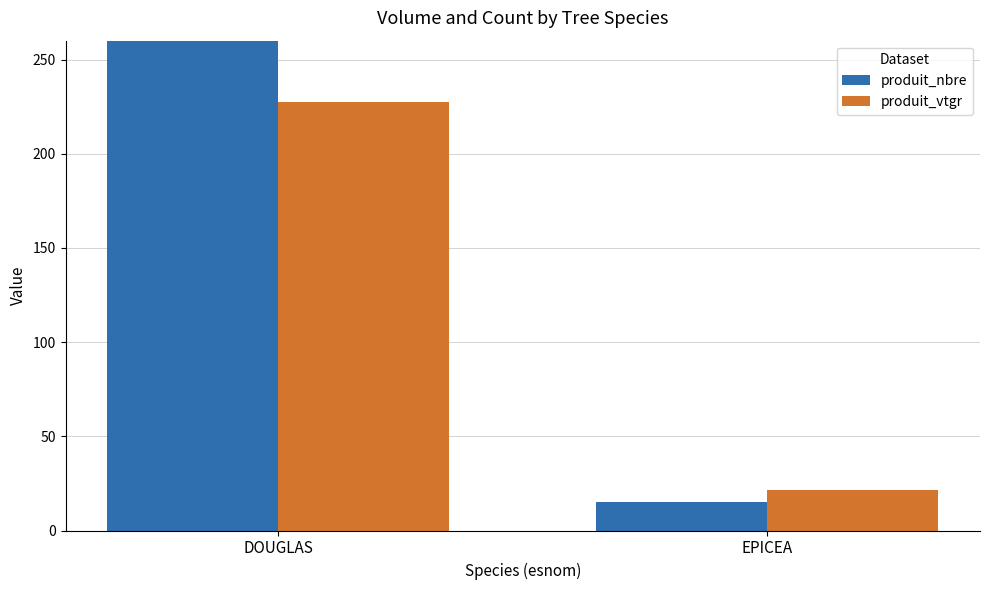

How many produit_nbre values are between 15 and 299?

2